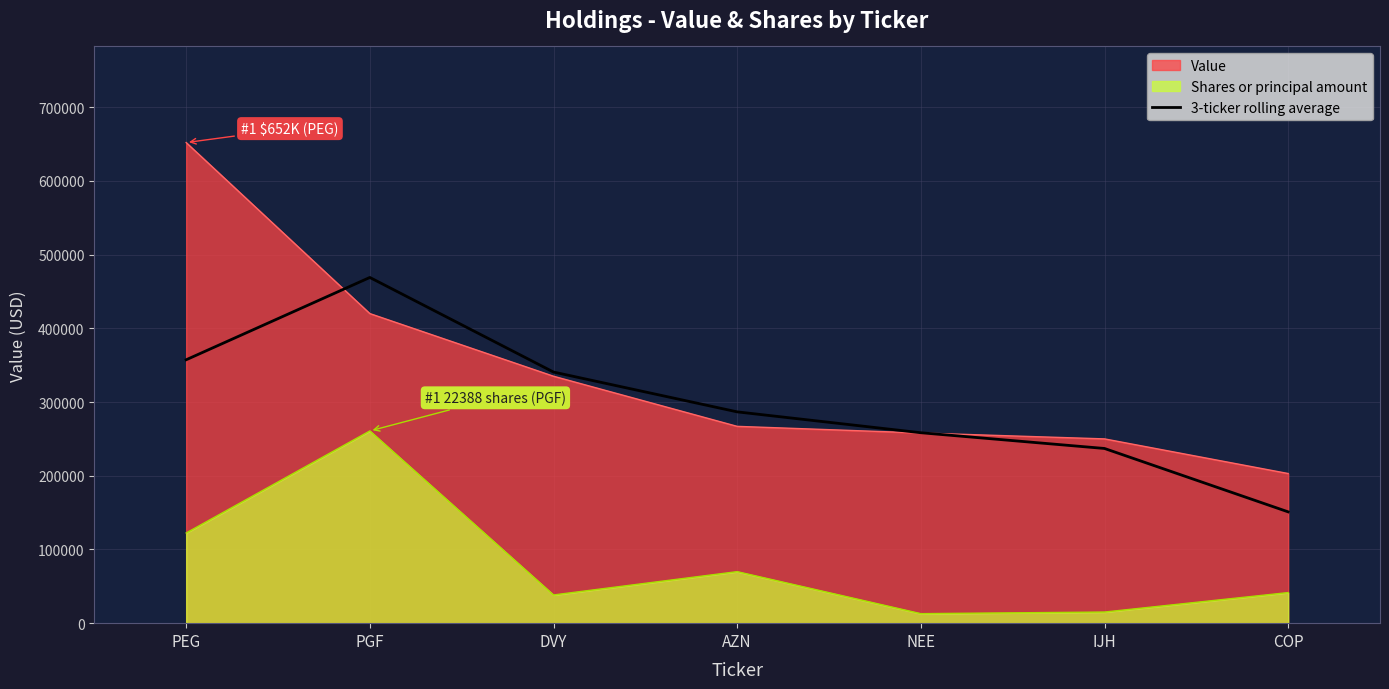

Does the chart display data point markers on the line(s)?

No